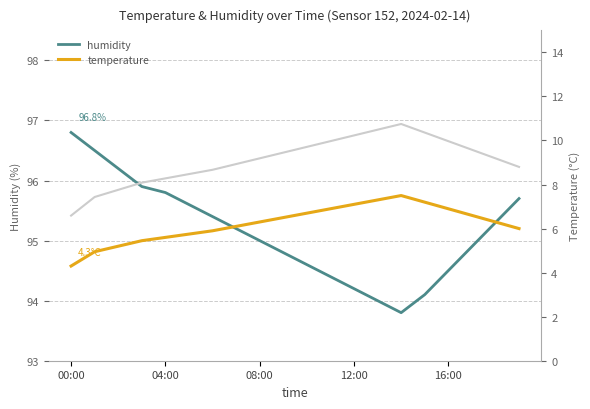

What is the maximum value shown in the chart?

96.8